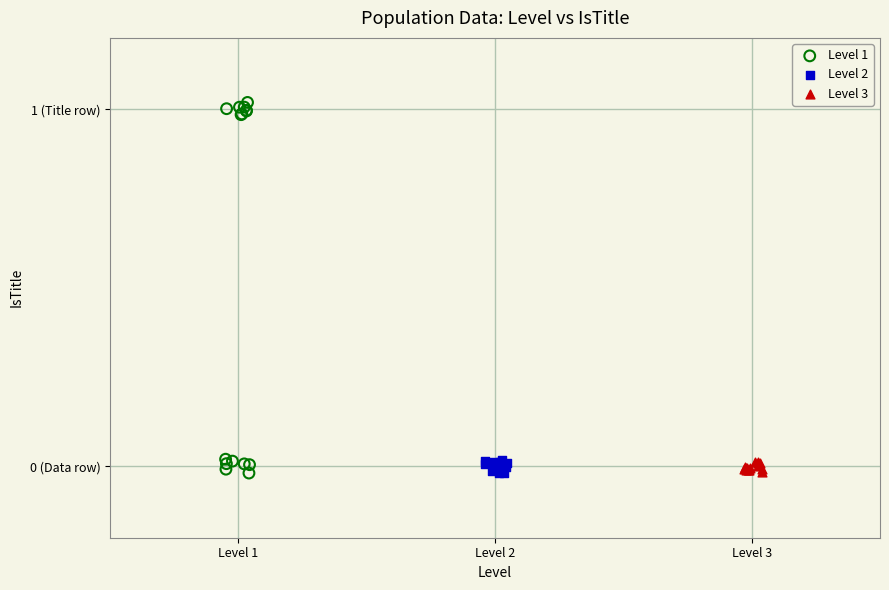

Which series reaches the maximum Y coordinate?

Level 1